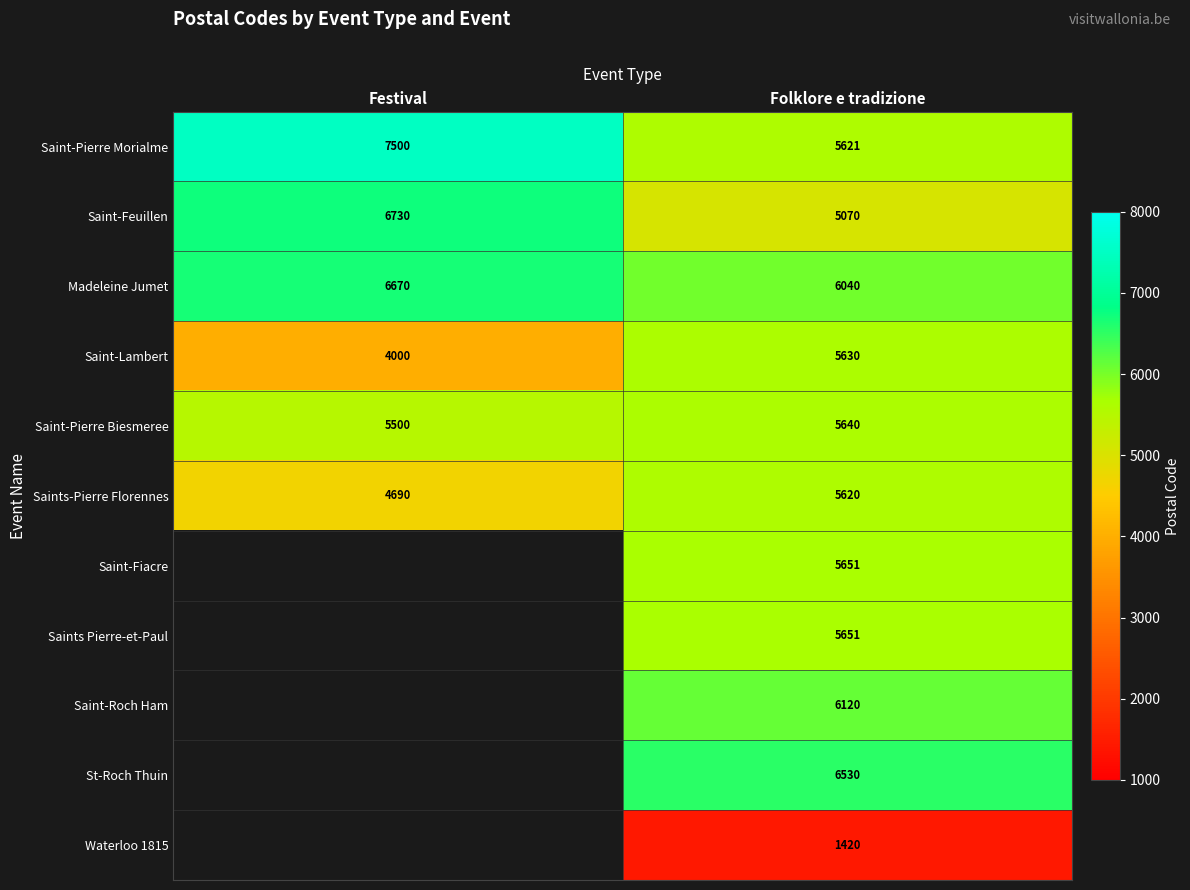

The value of St-Roch Thuin at Folklore e tradizione is 6530. True or false?

True